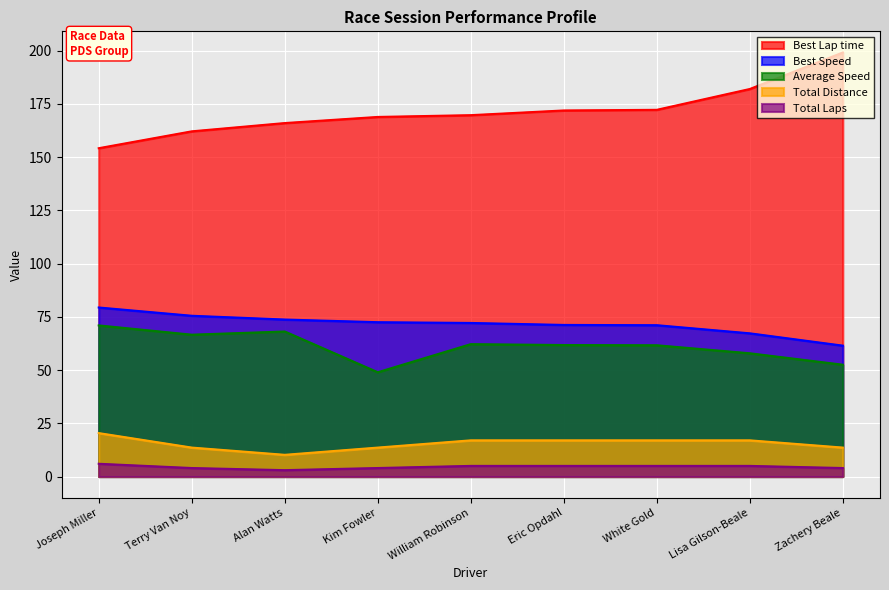

Rank the series by their maximum value, from highest to lowest.

Best Lap time, Best Speed, Average Speed, Total Distance, Total Laps